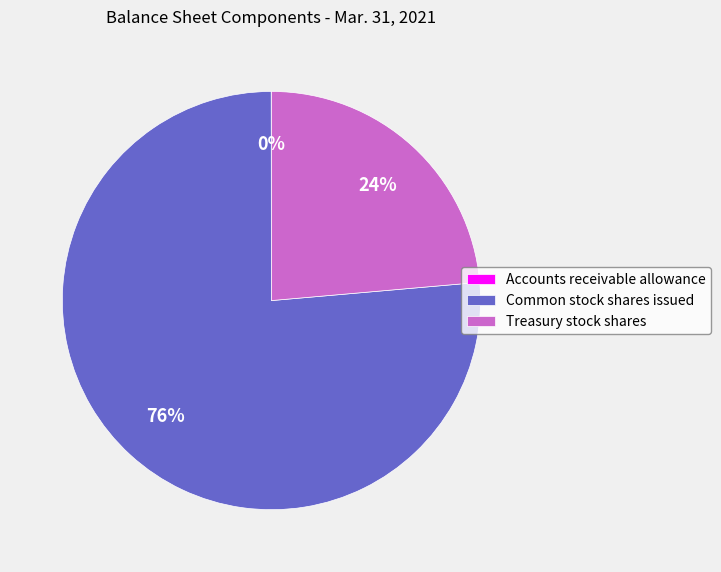

To the nearest percent, what is the average slice percentage?

33%